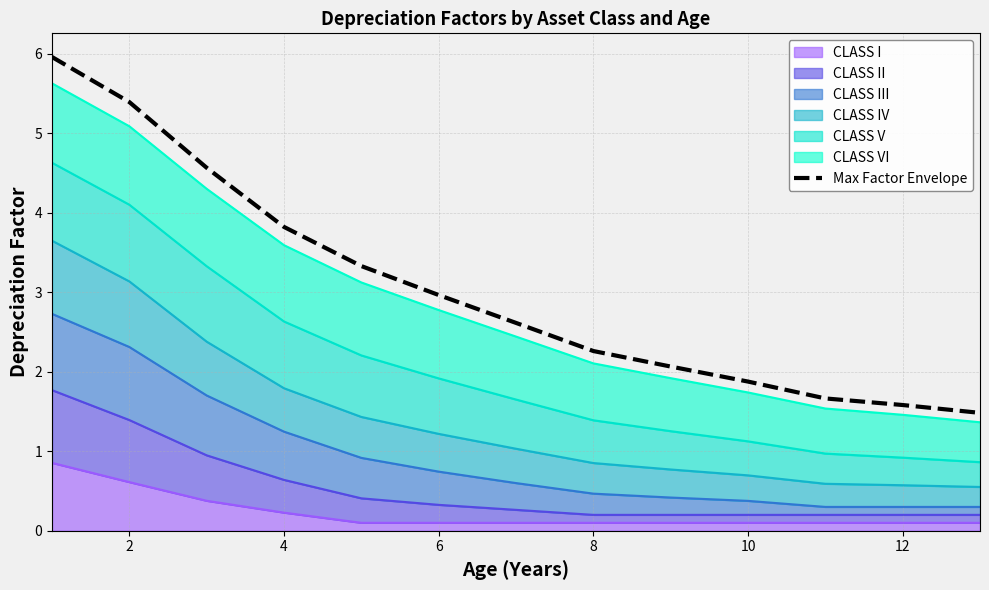

Does the chart have visible grid lines?

Yes